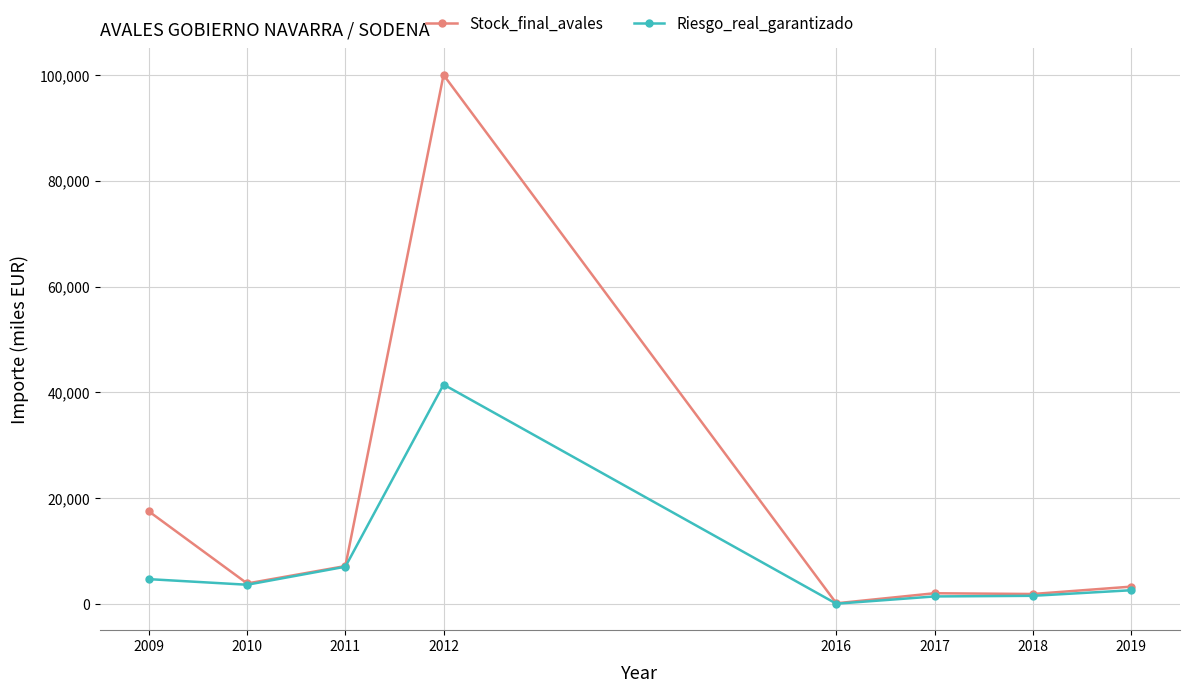

What is the difference between the highest and lowest values at 2009?

12788.5